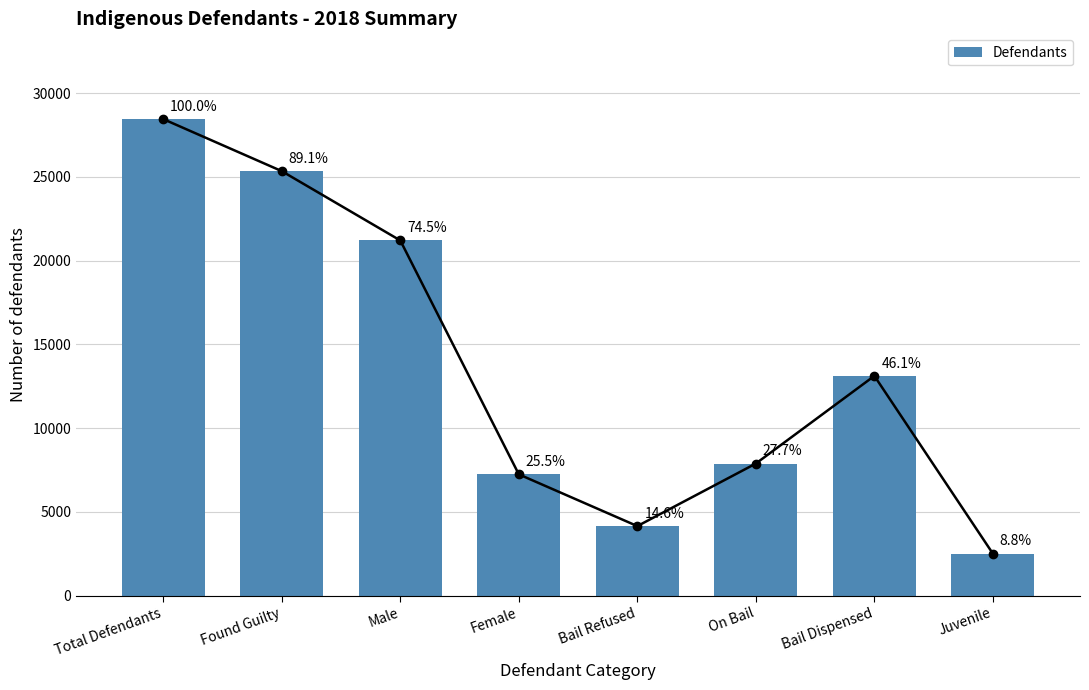

Reading left to right, transcribe all the data shown in this chart.

28456	25349	21210	7245	4155	7891	13124	2510